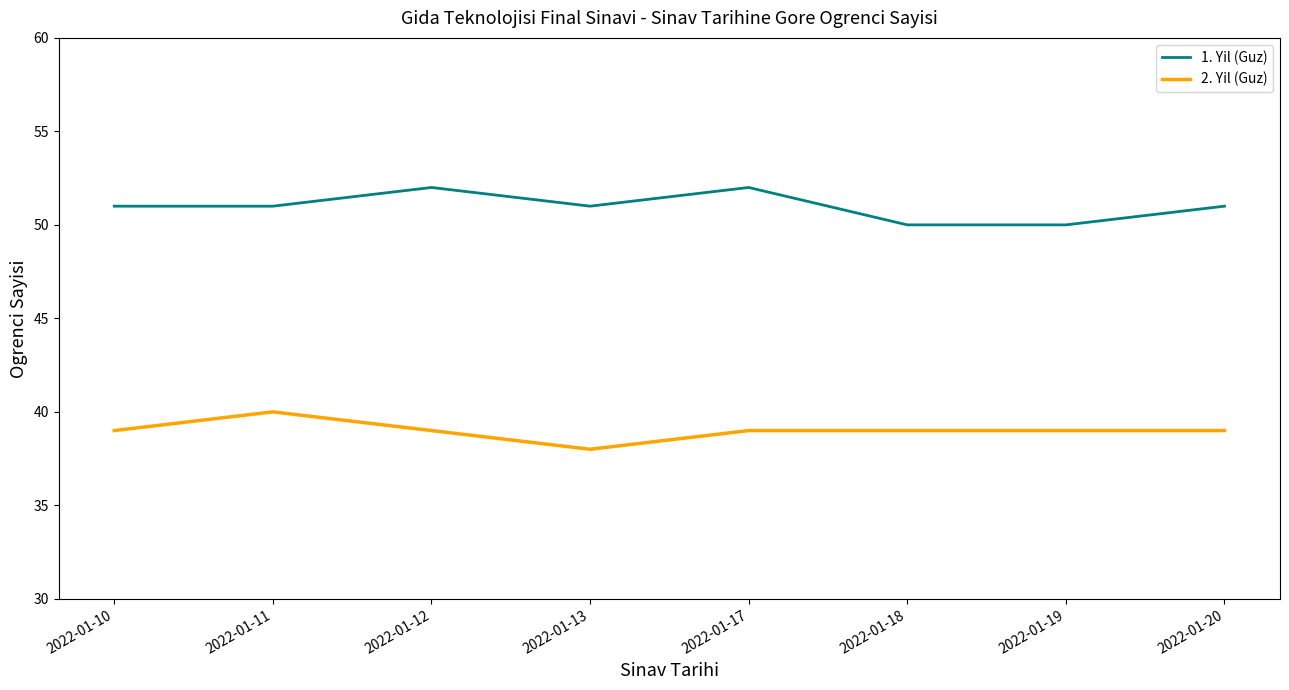

Between 2022-01-17 and 2022-01-19, which series saw the biggest shift?

1. Yil (Guz)